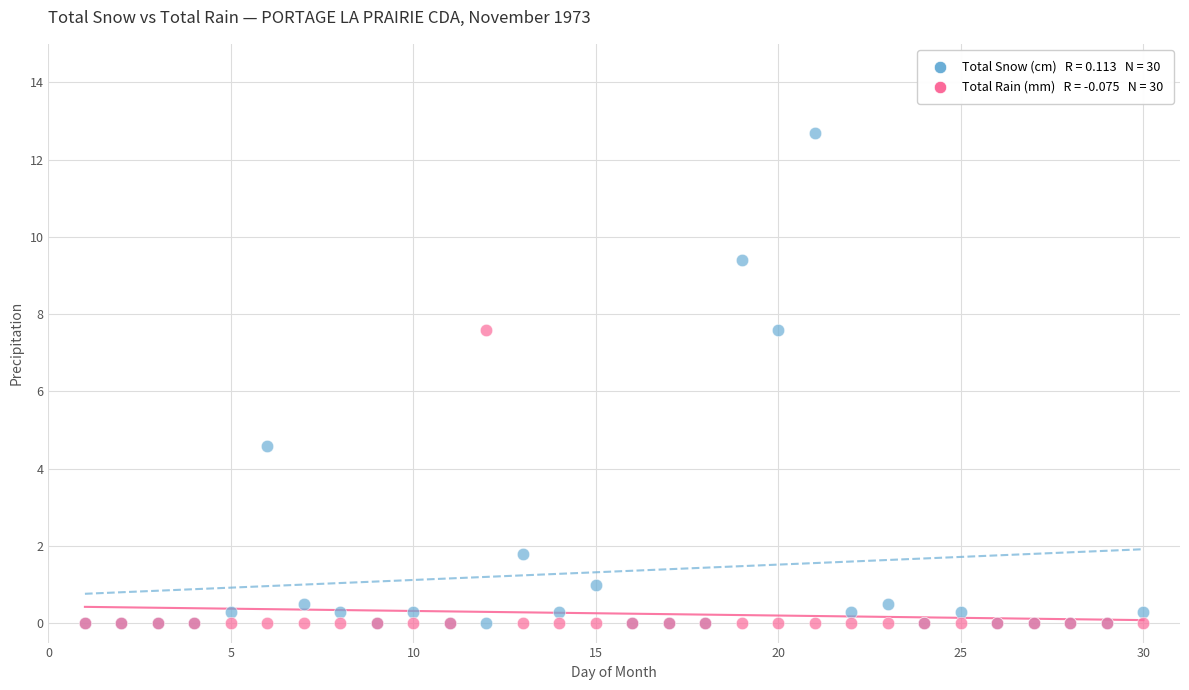

Across all series, what Y value is closest to 6?

4.6